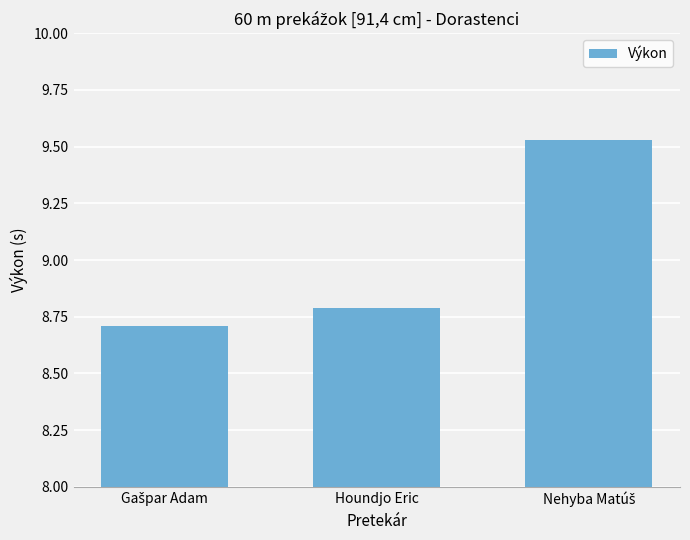

What is the label of the 2nd bar from the left?

Houndjo Eric